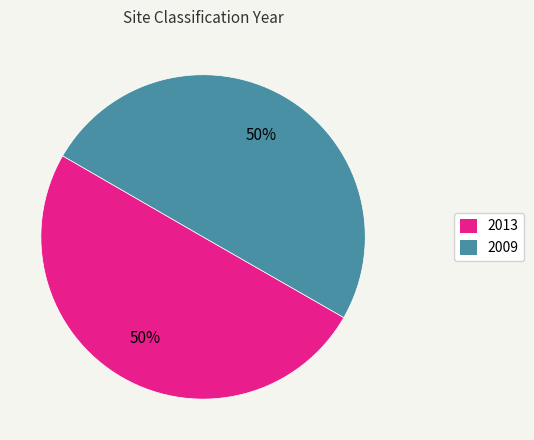

Approximately how many times larger is the value at 2009 compared to 2013?

1.0